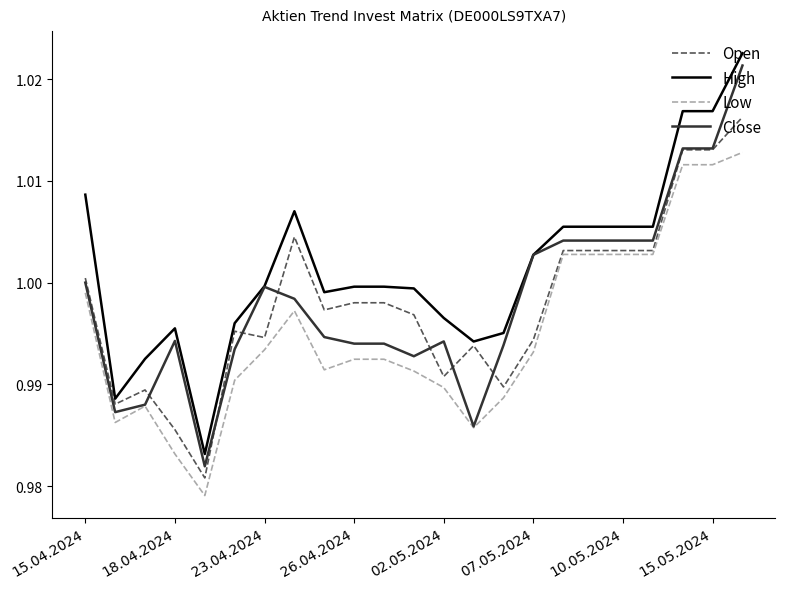

Count the number of categories in the chart.

23